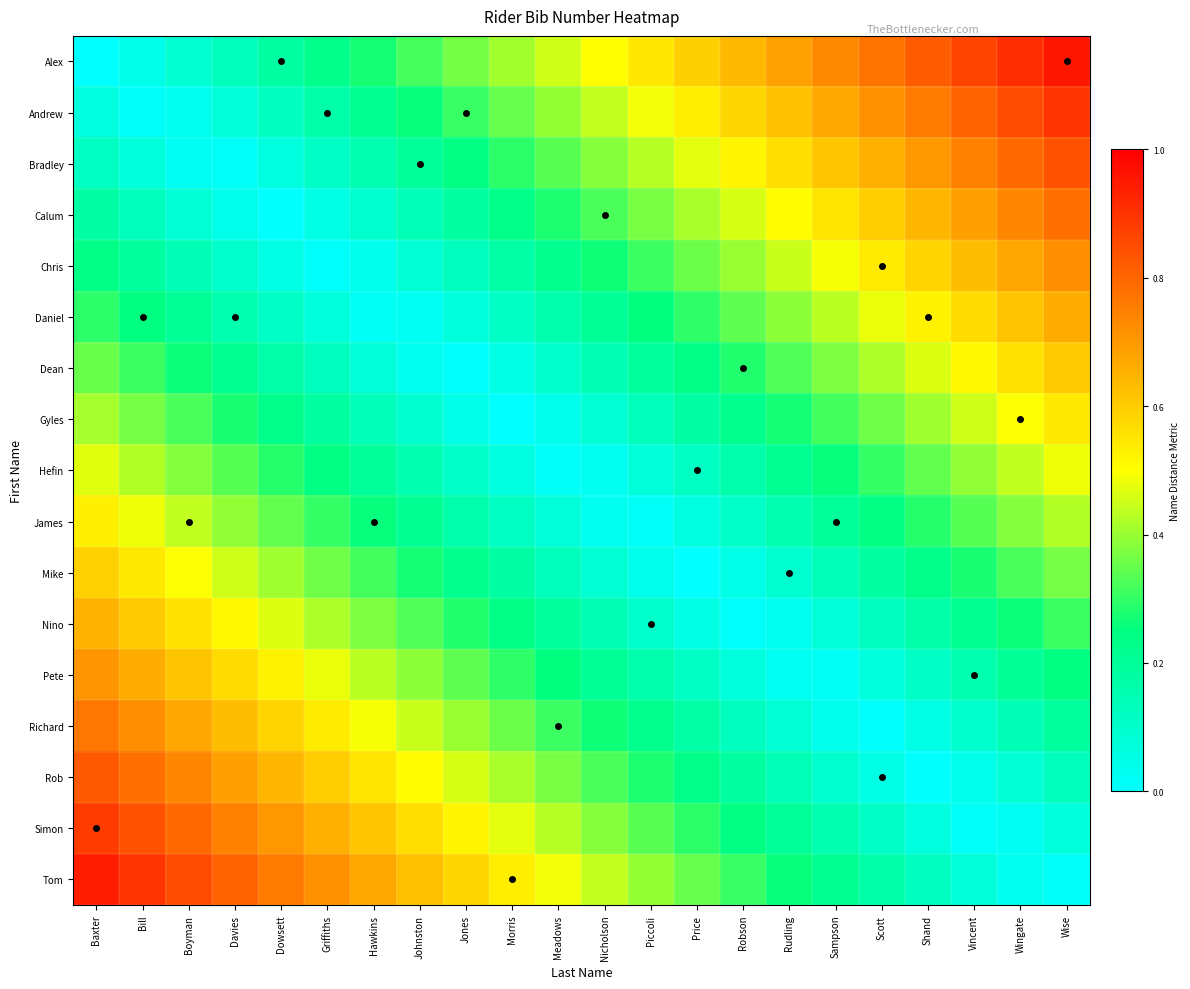

At Bill, list the series in order from largest to smallest.

Tom, Simon, Rob, Richard, Pete, Nino, Mike, James, Hefin, Gyles, Dean, Daniel, Chris, Calum, Bradley, Alex, Andrew